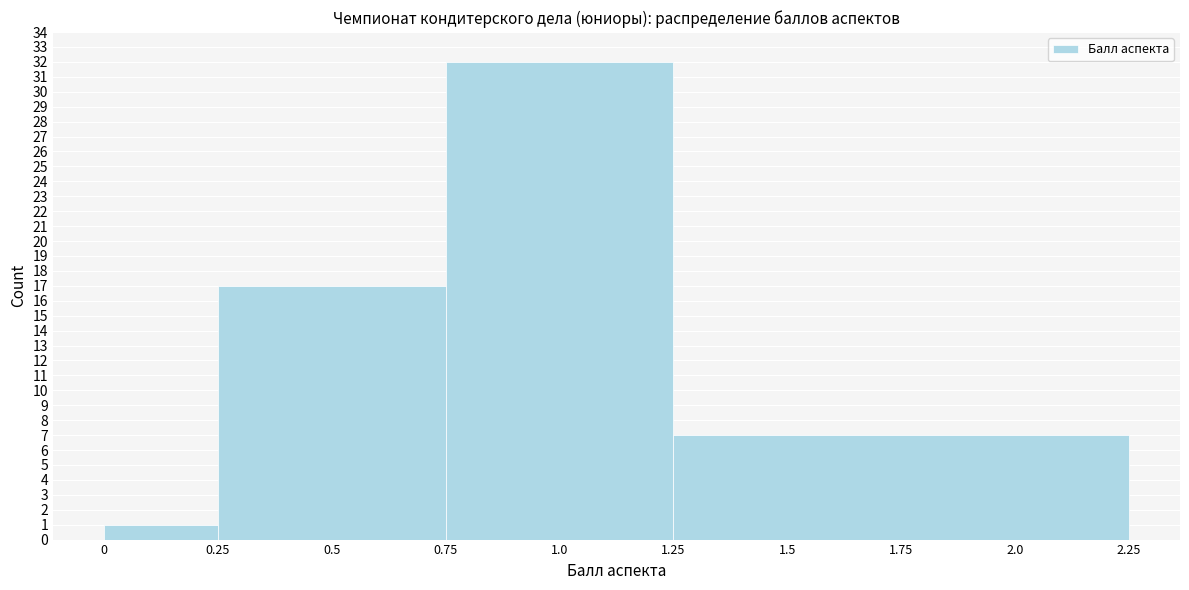

Which range on the x-axis has the tallest bar?

0.75 to 1.25